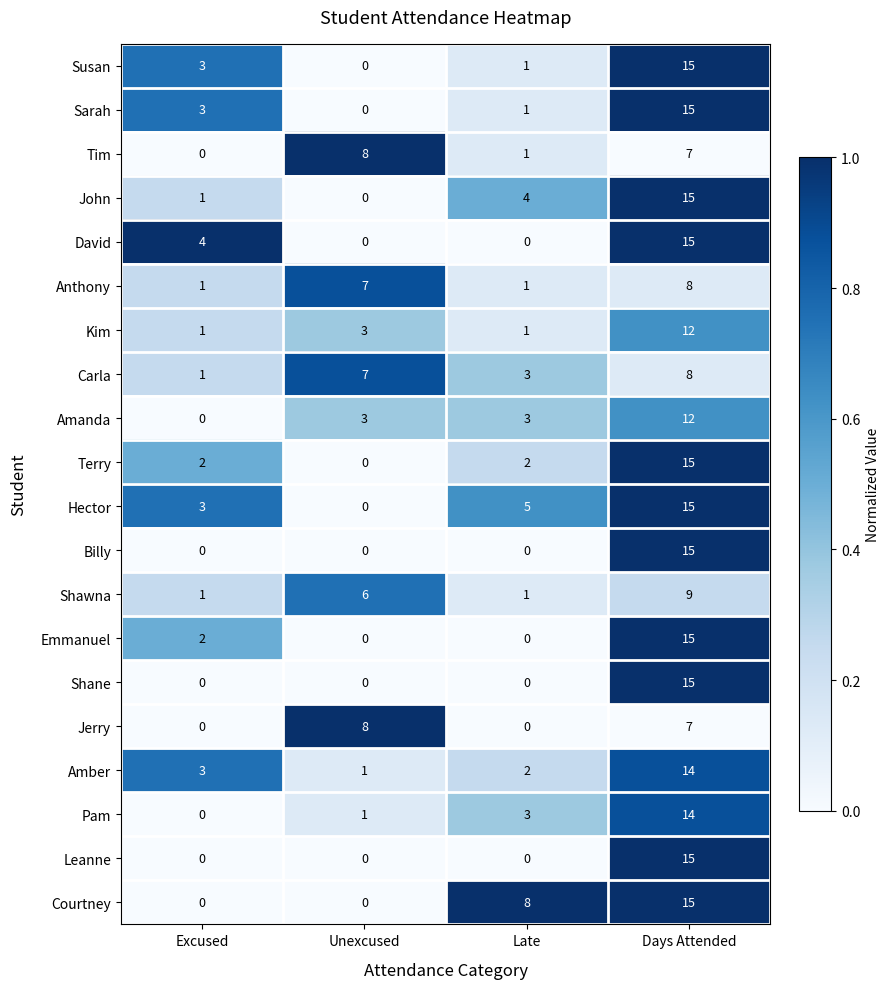

What is the difference between the highest and lowest values at Days Attended?

8